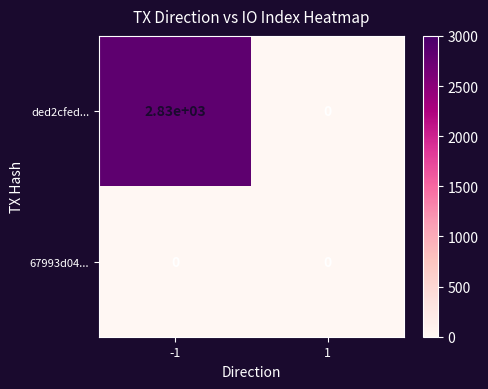

Rank the series by their average value, from highest to lowest.

ded2cfed..., 67993d04...